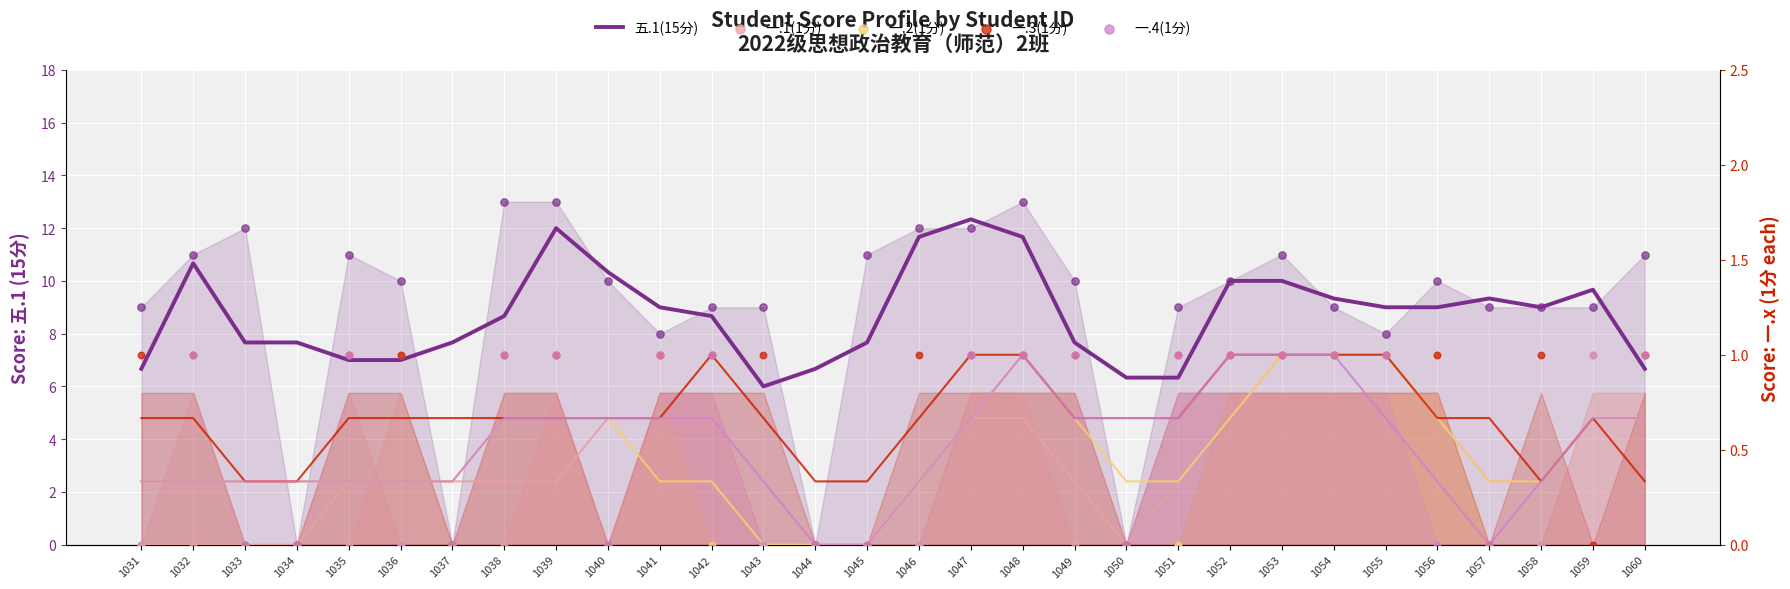

At how many categories does at least one series exceed 6?

29